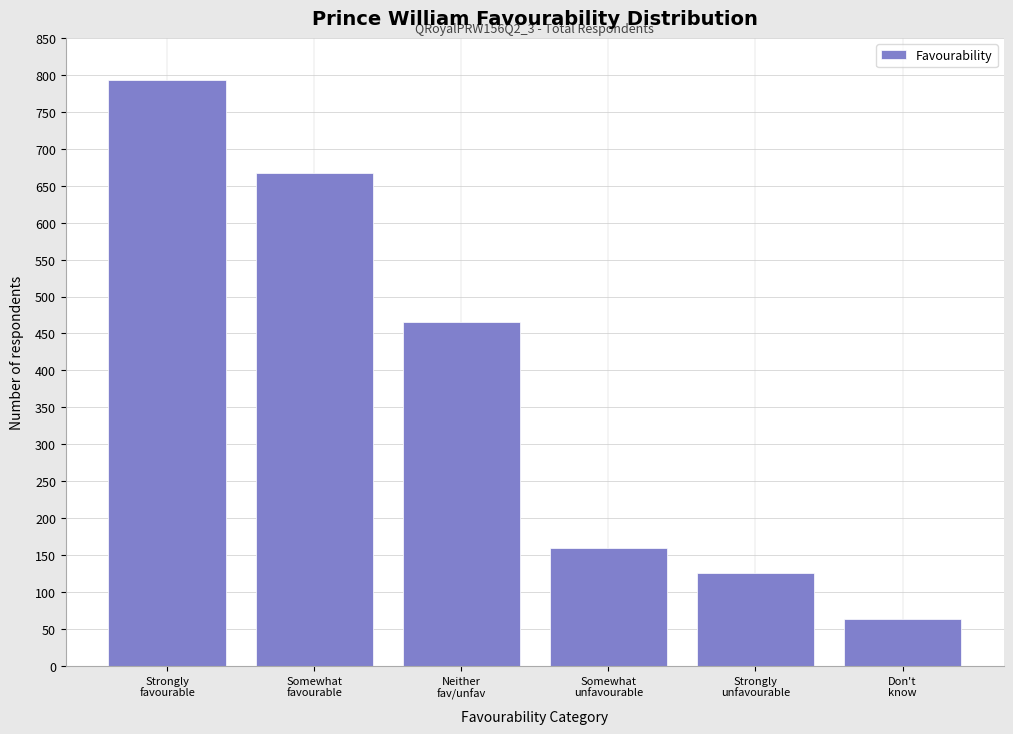

Reading left to right, what are all the values shown in this chart?

793	667	465	160	126	63